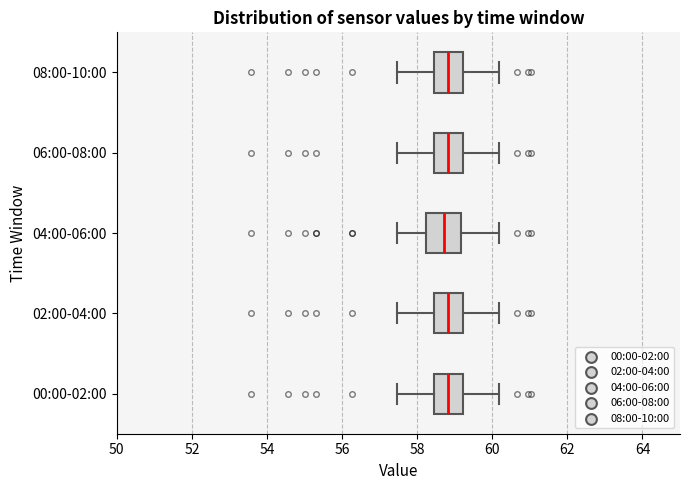

Reading bottom to top, transcribe this box plot: for each box, give where its median line is, the range the box spans, and where its two whiskers end, as read against the x-axis. The values are not printed on the chart, so give them approximately, as read against the axis.

00:00-02:00: median 58.8, box 58.4 to 59.2, whiskers 57.4 to 60.2
02:00-04:00: median 58.8, box 58.4 to 59.2, whiskers 57.4 to 60.2
04:00-06:00: median 58.8, box 58.2 to 59.2, whiskers 57.4 to 60.2
06:00-08:00: median 58.8, box 58.4 to 59.2, whiskers 57.4 to 60.2
08:00-10:00: median 58.8, box 58.4 to 59.2, whiskers 57.4 to 60.2